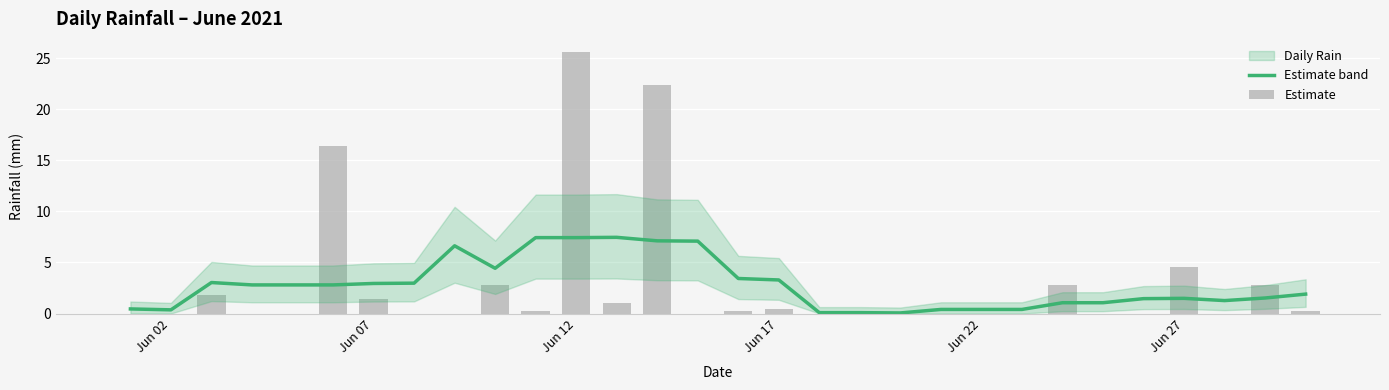

Which series has the largest total across all categories?

Estimate